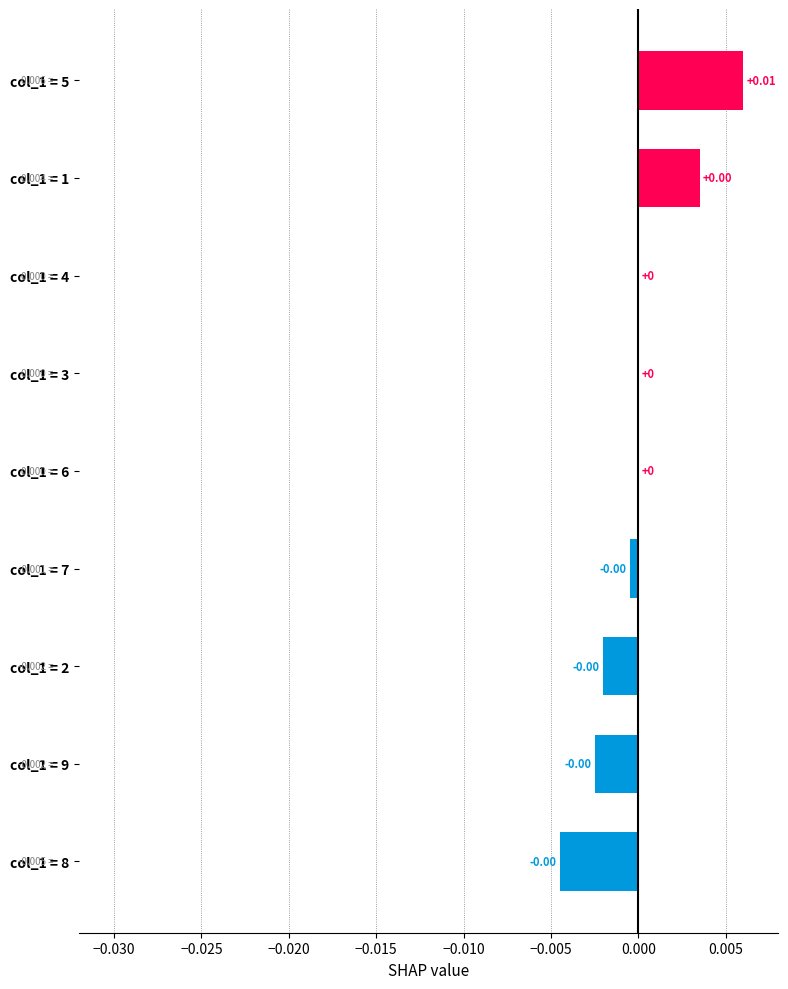

Between col_1 = 5 and col_1 = 1, which is larger?

col_1 = 5